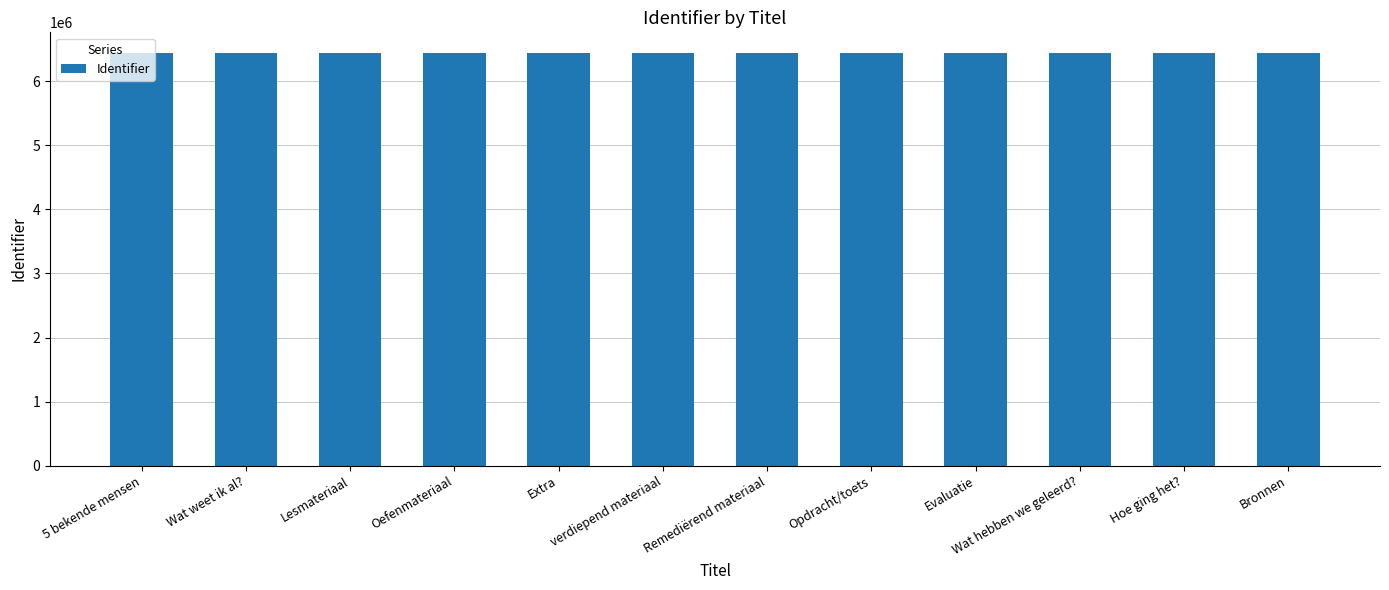

Is it true that the value at Evaluatie is 6443916?

True